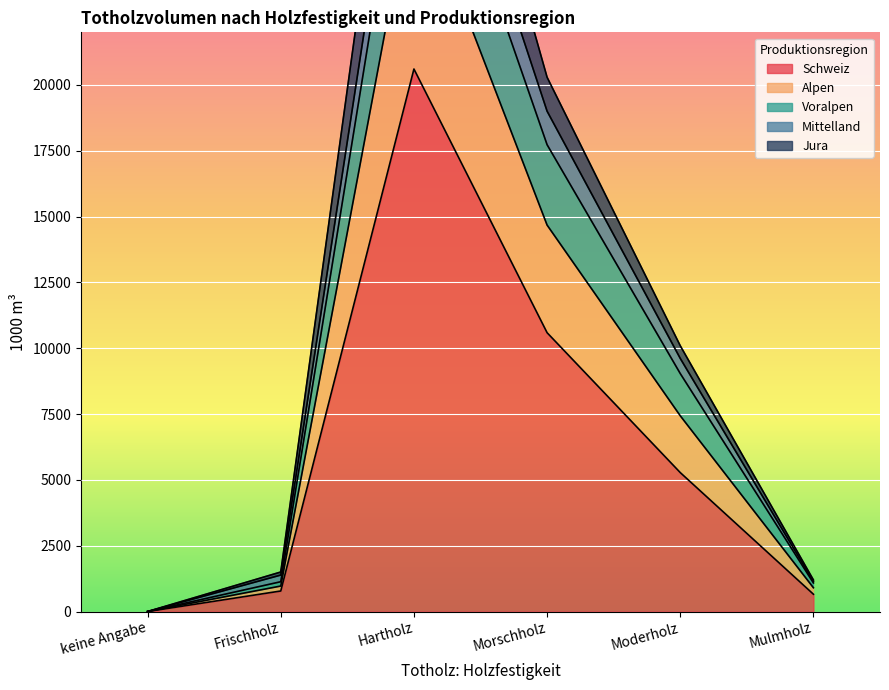

The Schweiz series shows 5277 at Moderholz. True or false?

True